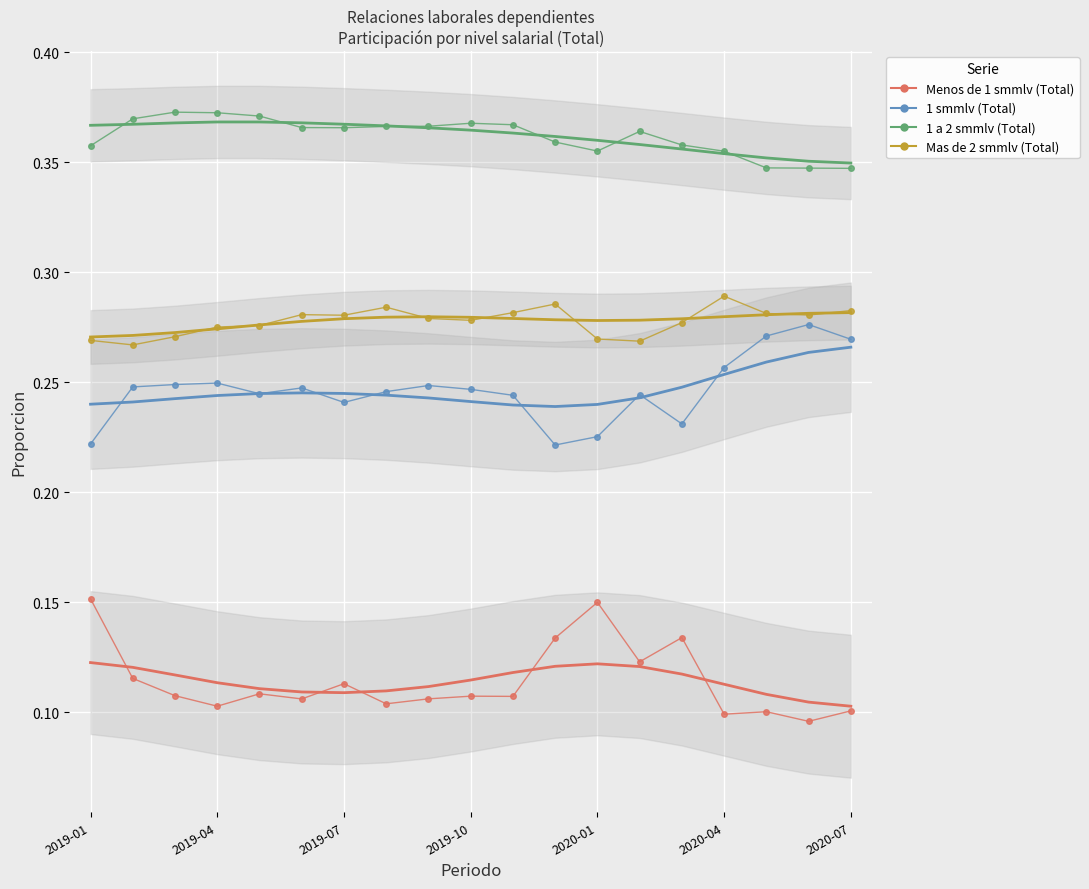

What is the approximate value of 1 smmlv (Total) at 2019-07?

0.2